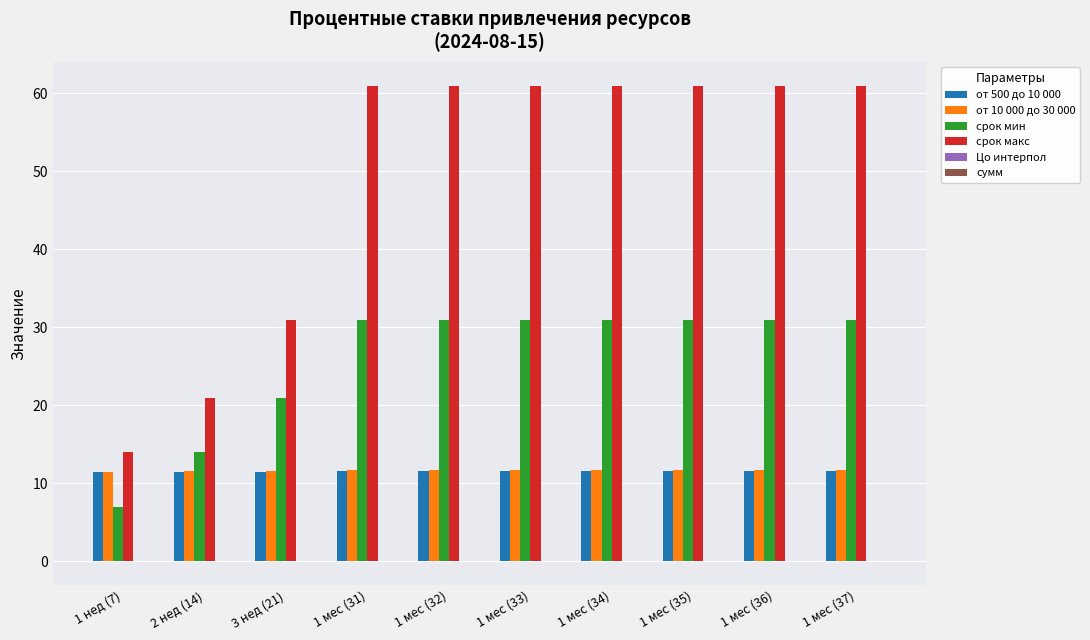

Is the value of срок макс at 1 мес (32) greater than the value of от 10 000 до 30 000 at 3 нед (21)?

Yes